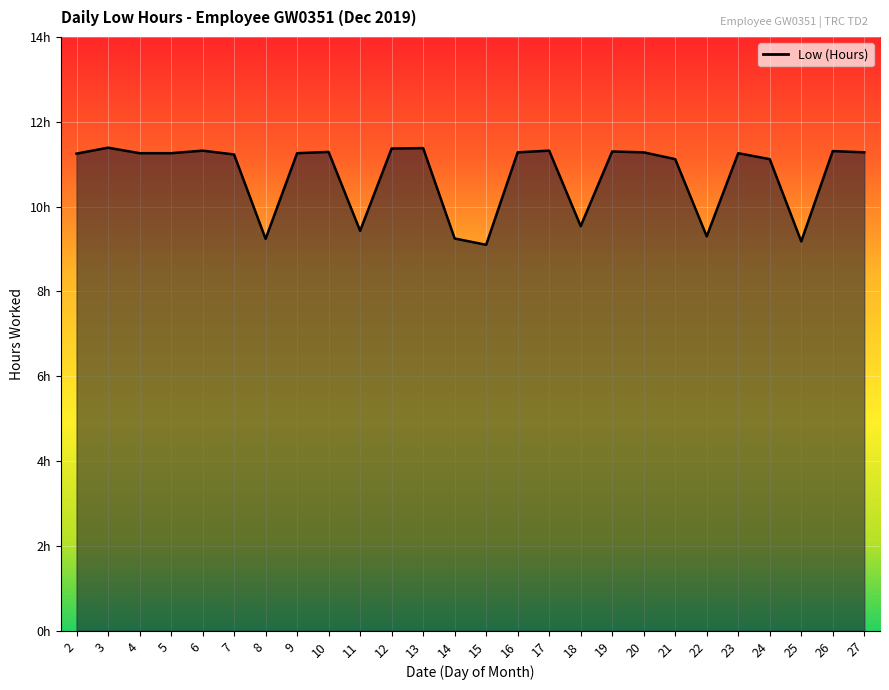

What is the value of the 25th point from the left?

11.3